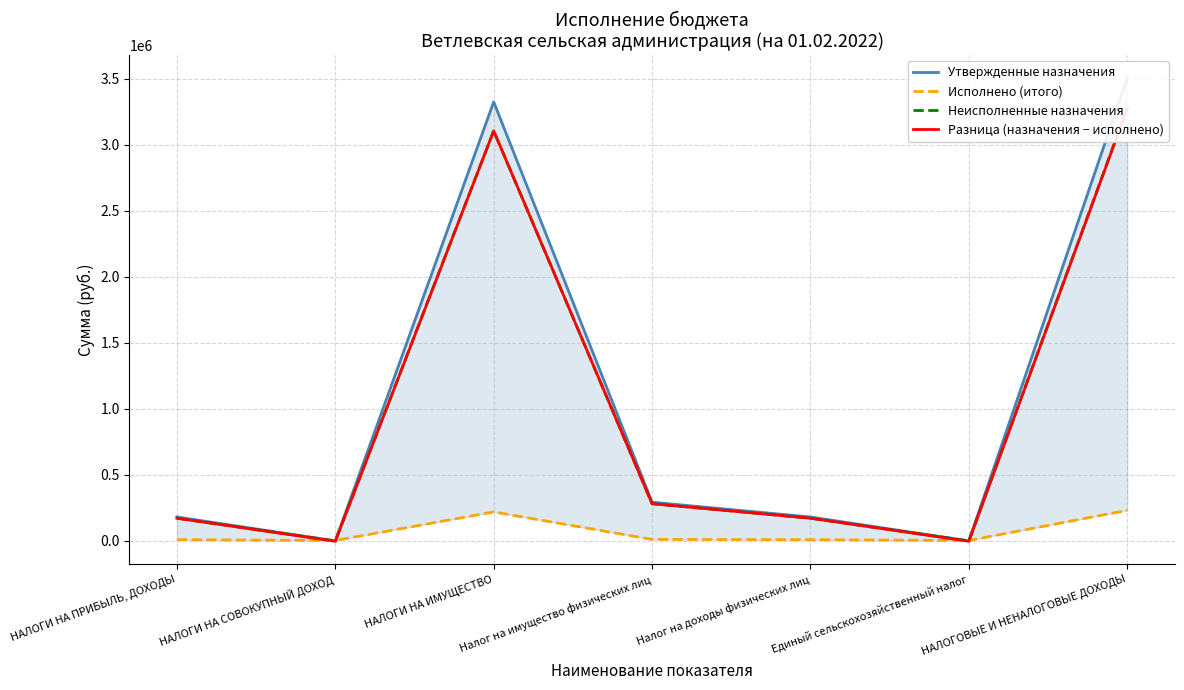

What position from the right is Налог на доходы физических лиц?

3